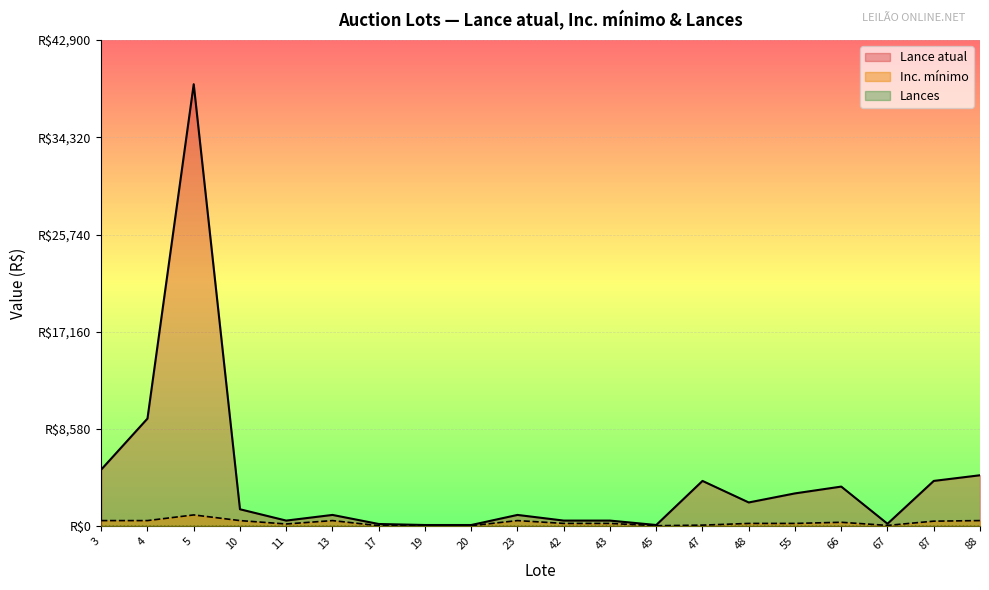

Where is Lance atual nearest to the value 19555?

4